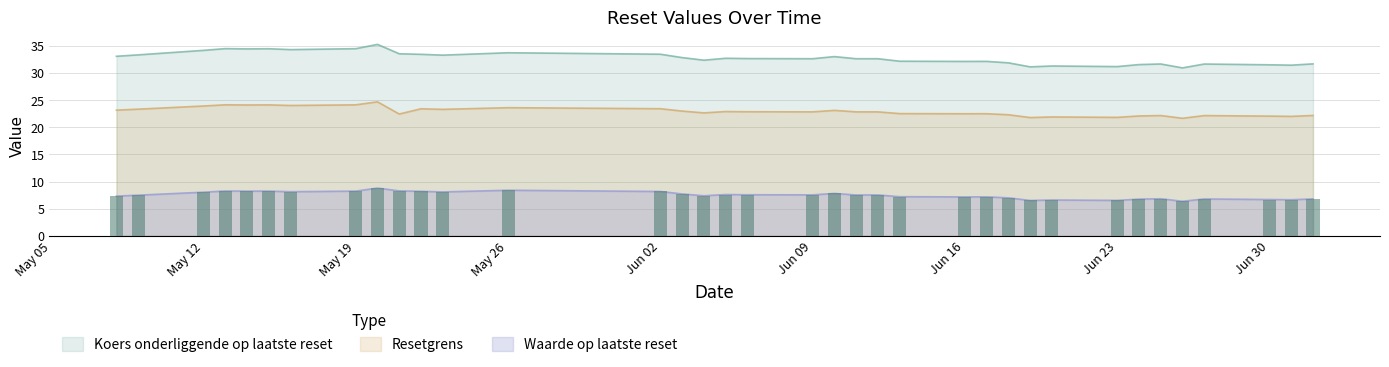

Rank the series by their average value, from lowest to highest.

Waarde op laatste reset, Resetgrens, Koers onderliggende op laatste reset